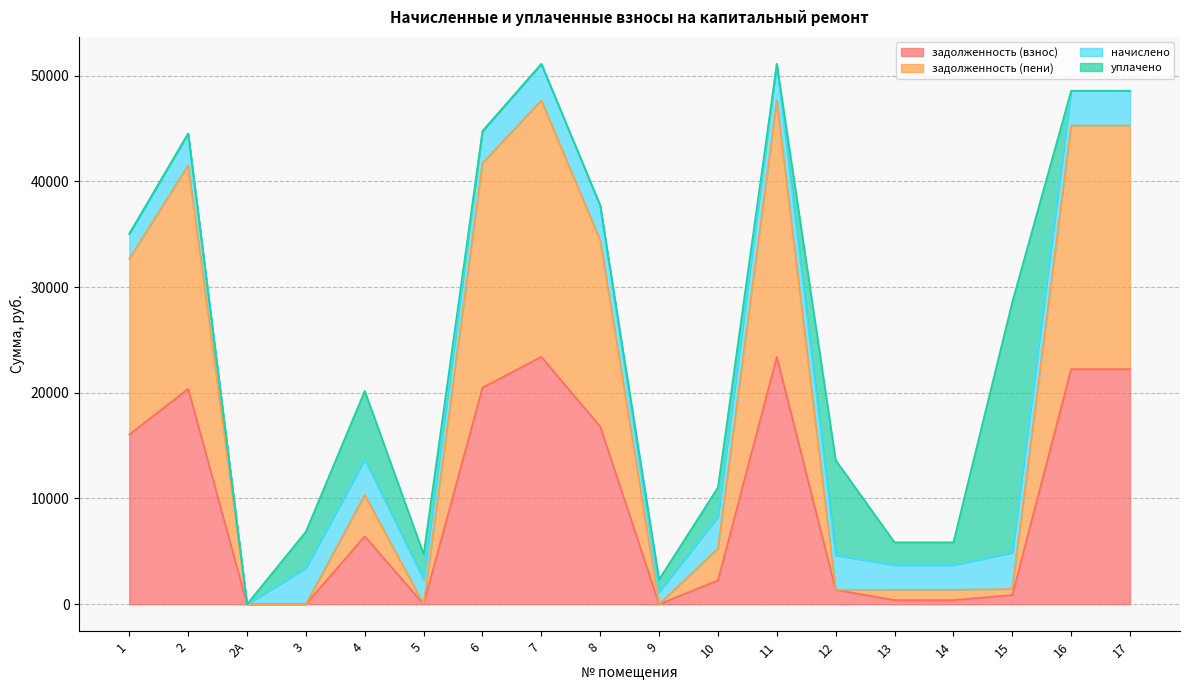

What is the difference between the maximum and minimum values in the задолженность (взнос) series?

23398.5